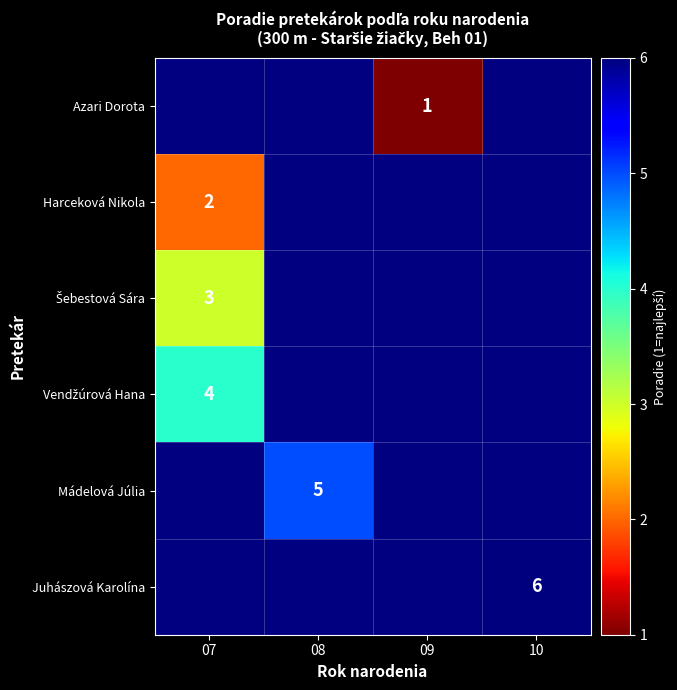

Between 08 and 09, which is larger?

09